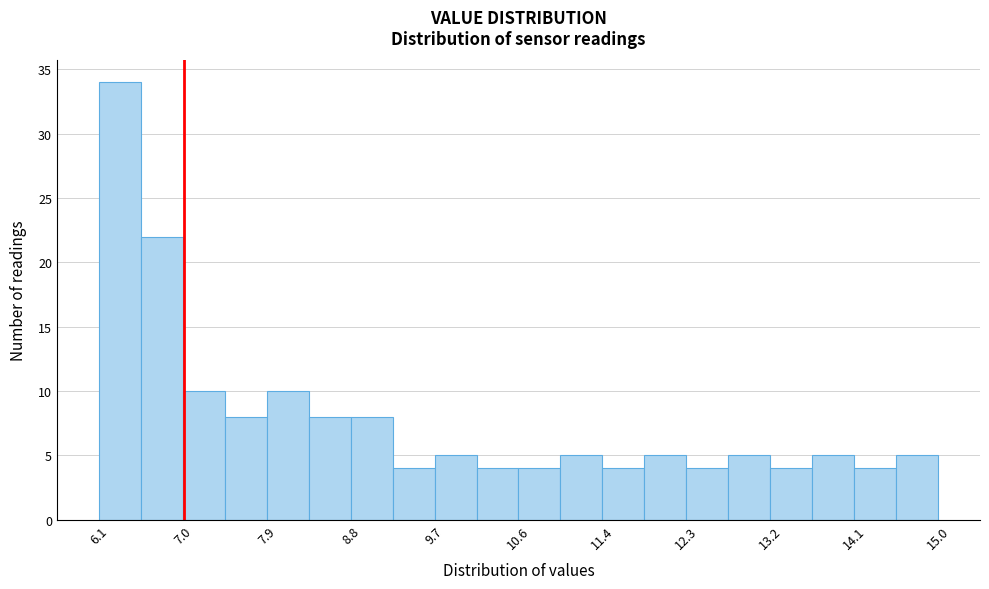

Reading left to right, list every bar in this chart as the range it spans on the x-axis followed by its height. Neither the bar edges nor the heights are printed on the chart, so give them approximately, as read against the axes.

6.1 to 6.5: 34
6.5 to 7.0: 22
7.0 to 7.4: 10
7.4 to 7.9: 8
7.9 to 8.3: 10
8.3 to 8.8: 8
8.8 to 9.2: 8
9.2 to 9.7: 4
9.7 to 10.1: 5
10.1 to 10.6: 4
10.6 to 11.0: 4
11.0 to 11.4: 5
11.4 to 11.9: 4
11.9 to 12.3: 5
12.3 to 12.8: 4
12.8 to 13.2: 5
13.2 to 13.7: 4
13.7 to 14.1: 5
14.1 to 14.6: 4
14.6 to 15.0: 5